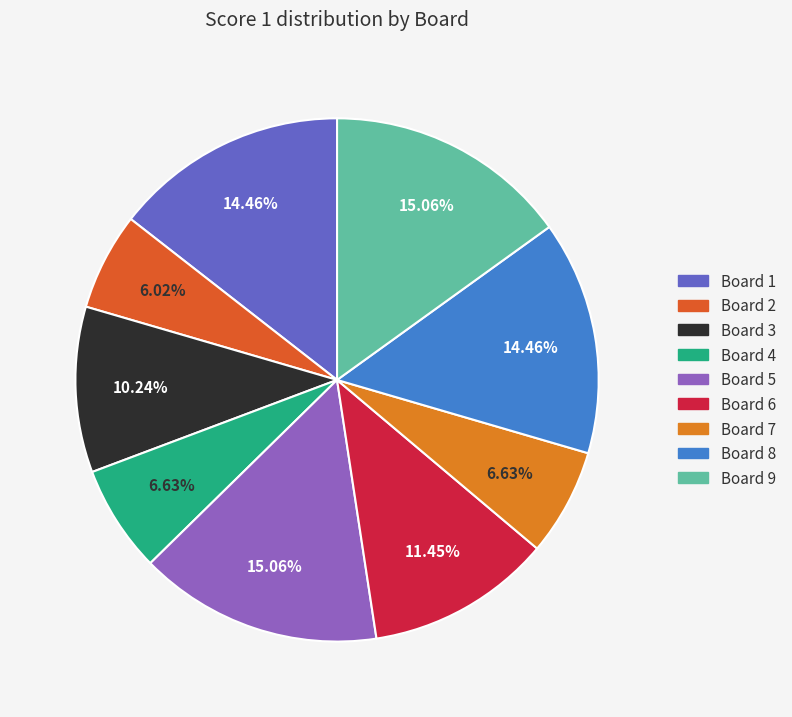

How many slices are in this pie chart?

9